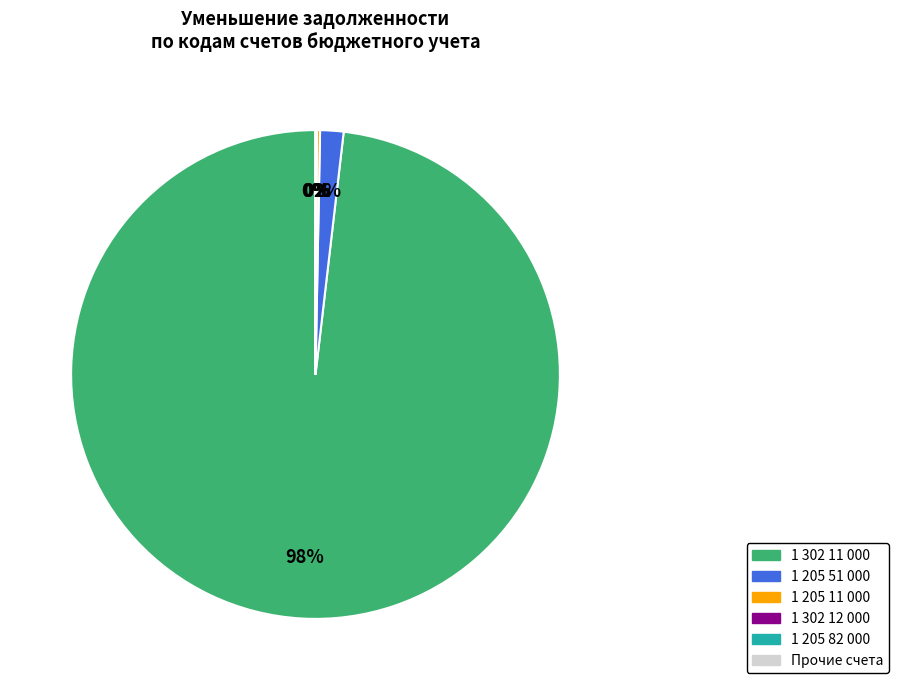

Is there a majority slice in this chart?

Yes